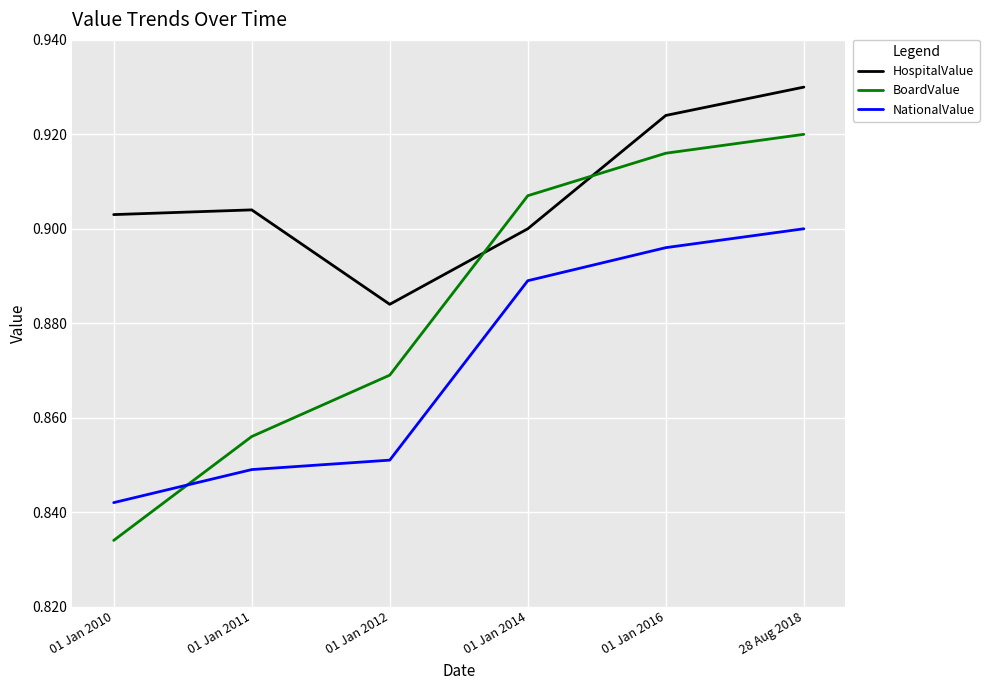

What position from the left is 01 Jan 2016?

5